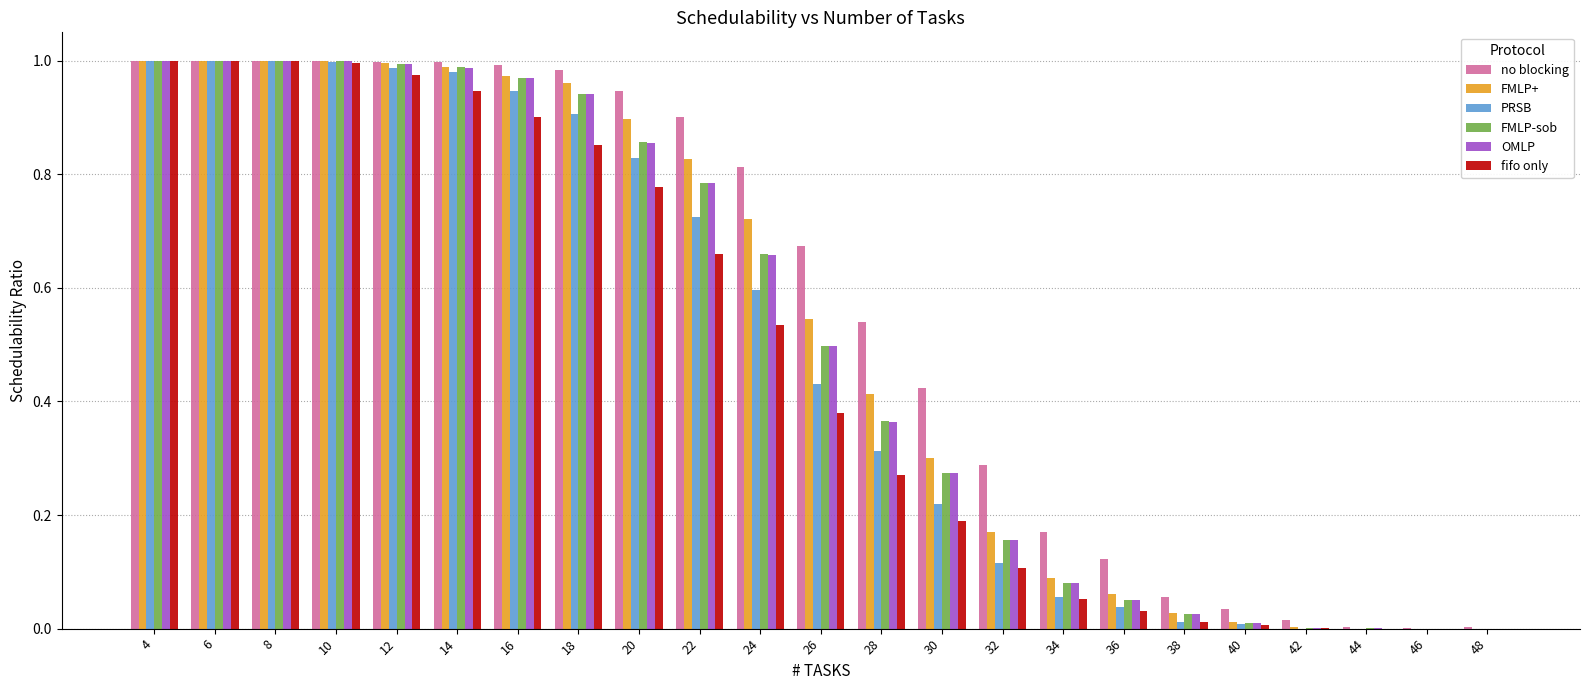

The FMLP-sob series shows 0.0 at 46. True or false?

True